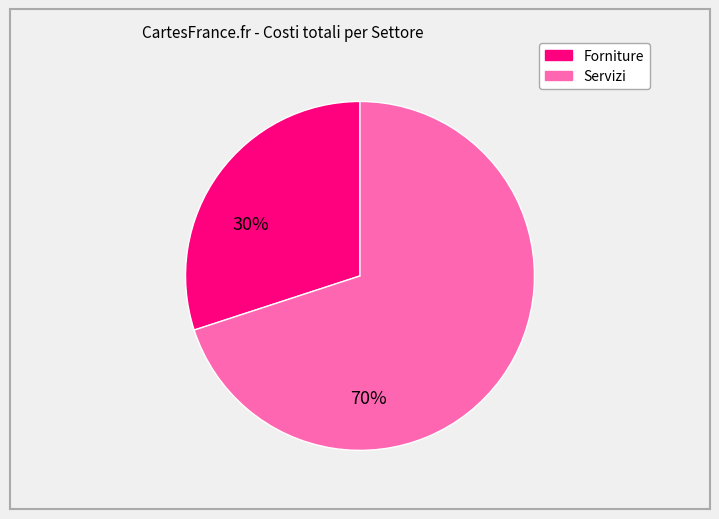

Is there any slice that represents more than half of the pie?

Yes